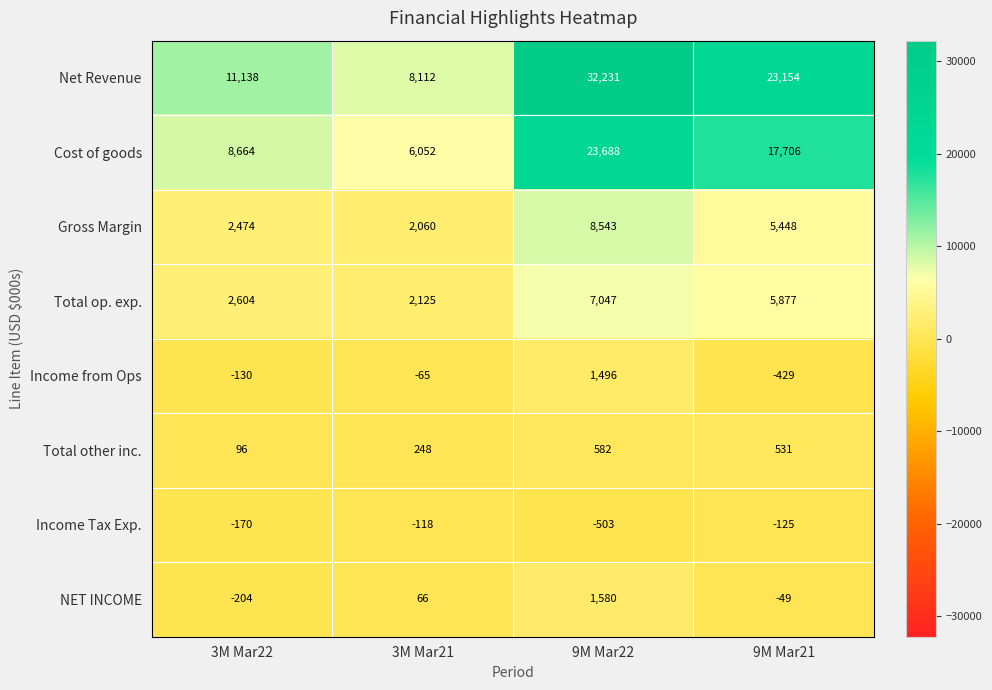

Rank the series at 9M Mar22 from lowest to highest value.

Income Tax Exp., Total other inc., Income from Ops, NET INCOME, Total op. exp., Gross Margin, Cost of goods, Net Revenue